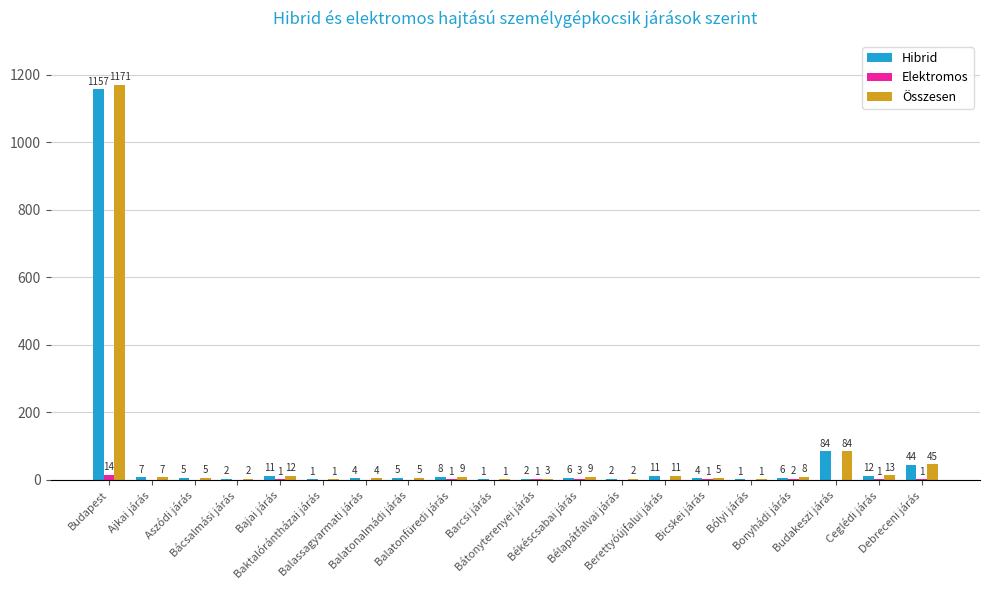

Are the bars grouped side by side (vs. stacked)?

Yes